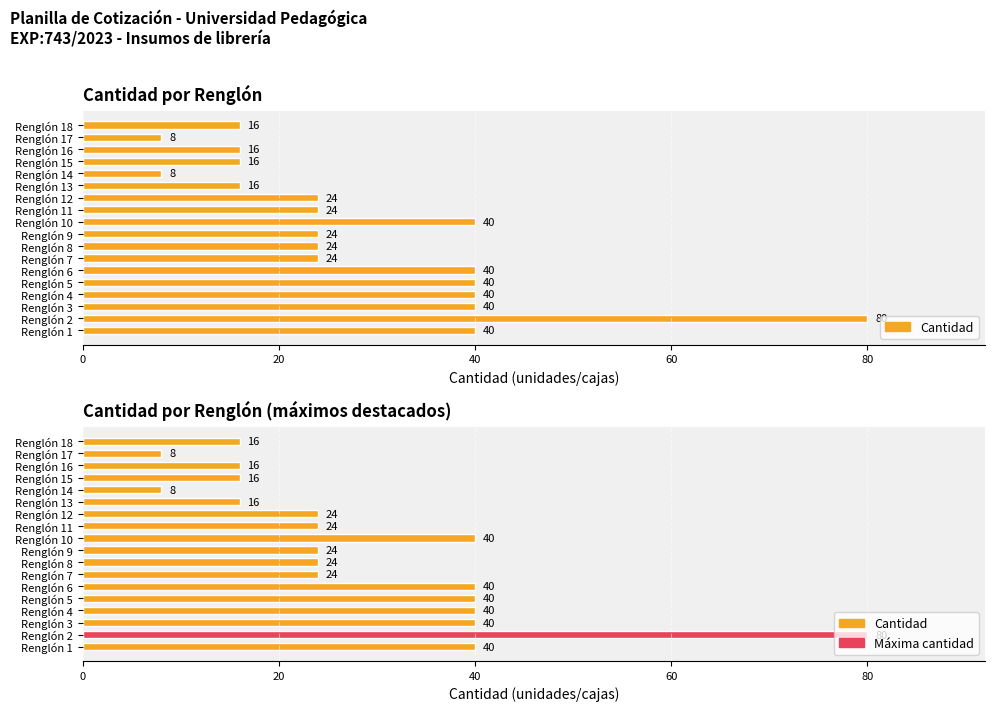

What value does the Cantidad (máximos destacados) series have at Renglón 8, to the nearest 5?

25